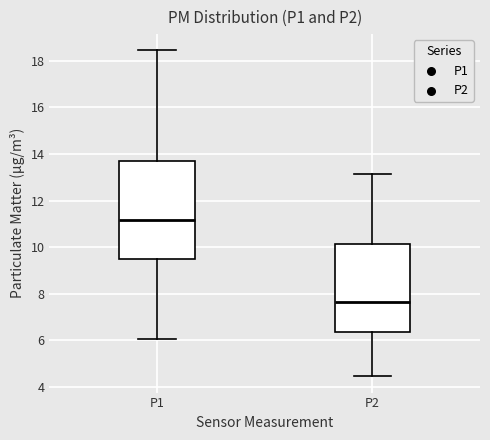

Where does the lower whisker of the box for P1 end on the y-axis? The values are not printed on the chart, so give them approximately, as read against the axis.

6.0